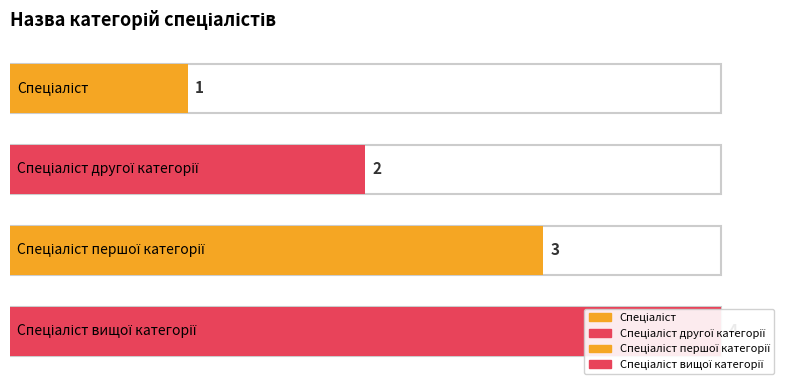

Does the chart contain any negative values?

No